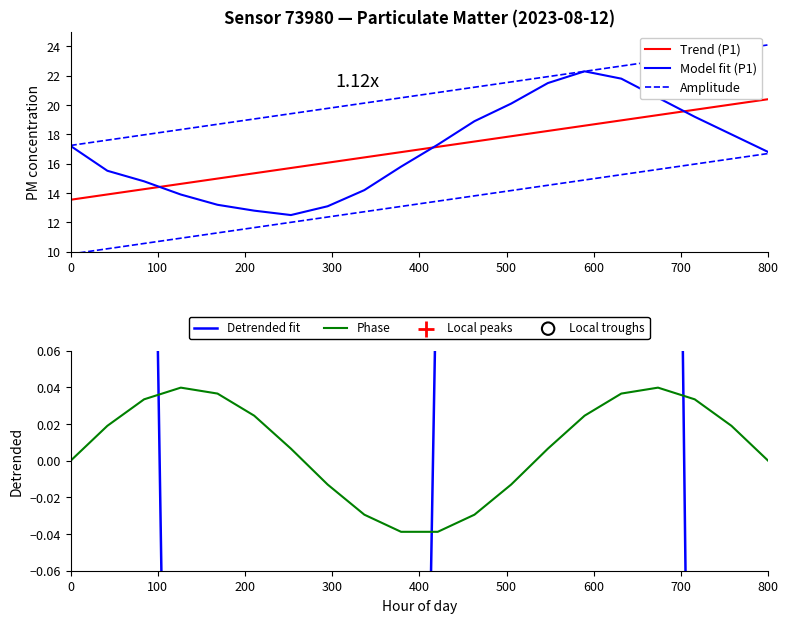

At how many categories does at least one series exceed 10?

20